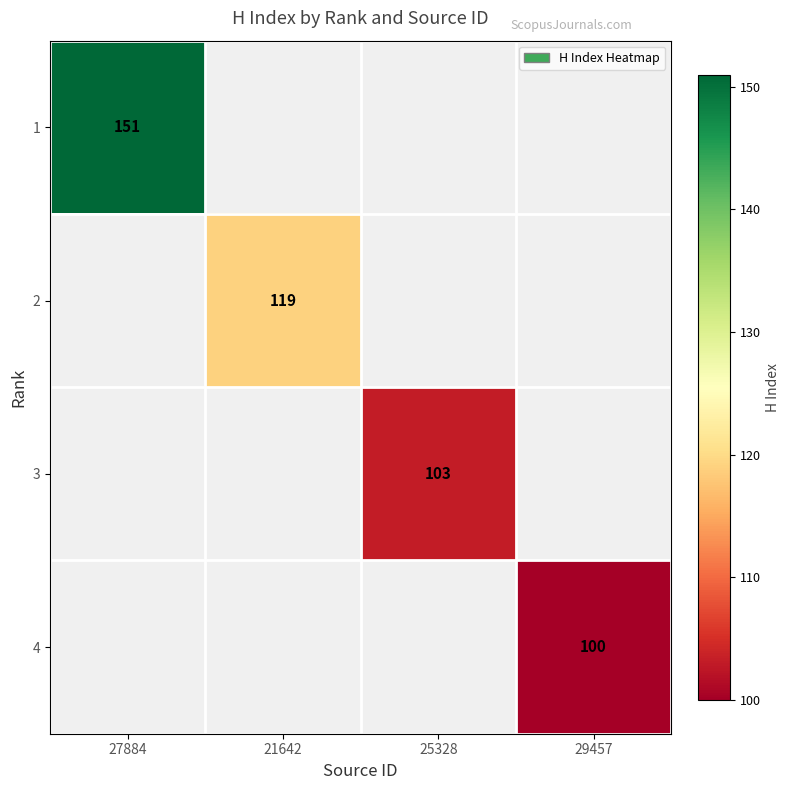

What is the minimum value shown in the chart?

100.0